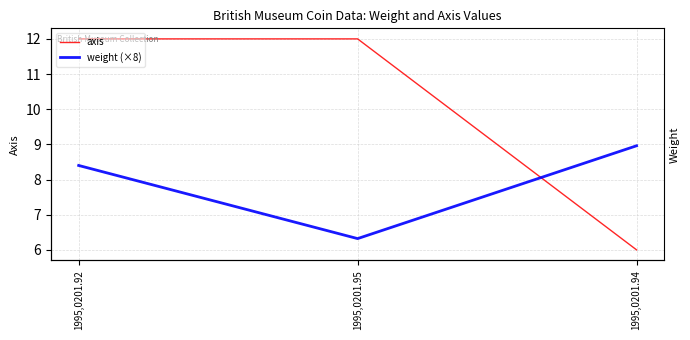

List the series in order of their overall mean, lowest first.

weight (×8), axis